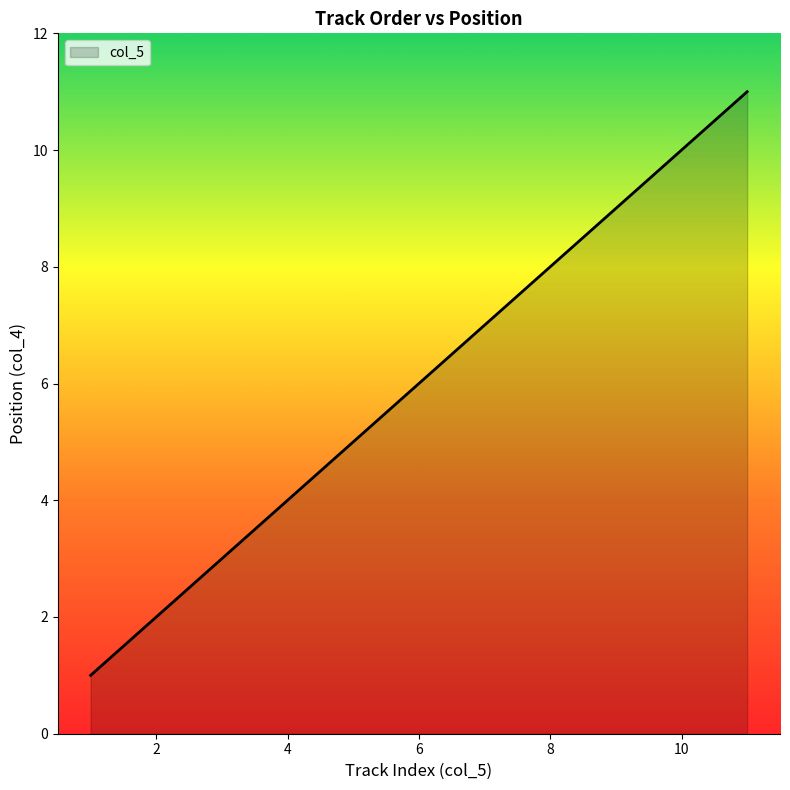

What is the greatest value displayed?

11